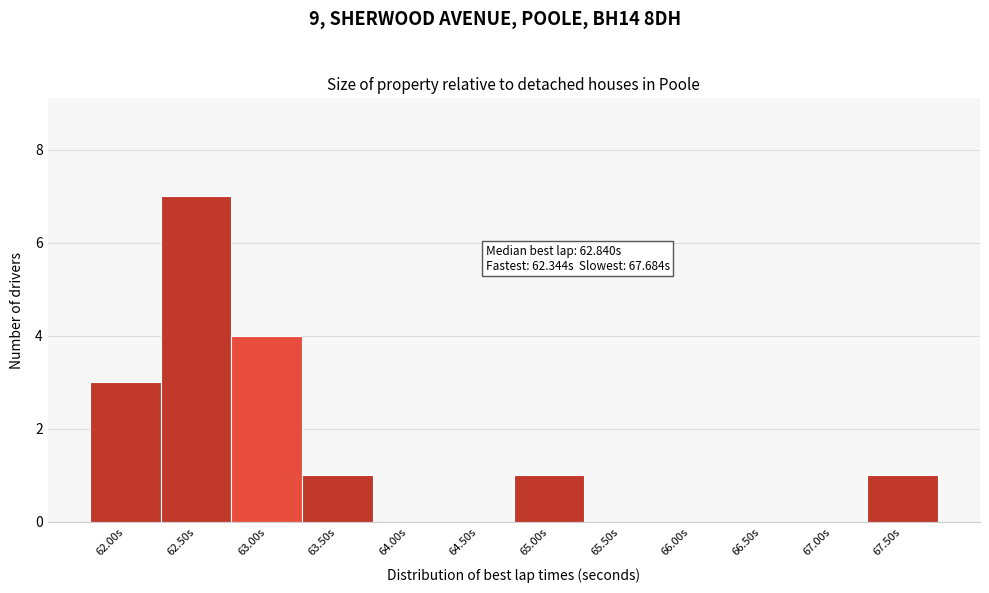

Reading right to left, transcribe all the data shown in this chart.

67.50s=1	67.00s=0	66.50s=0	66.00s=0	65.50s=0	65.00s=1	64.50s=0	64.00s=0	63.50s=1	63.00s=4	62.50s=7	62.00s=3